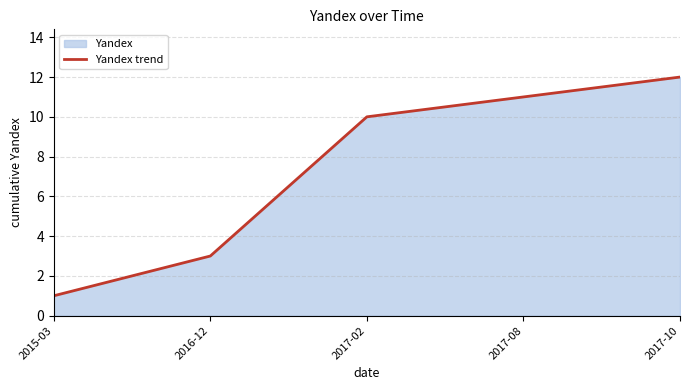

What is the smallest value displayed?

1